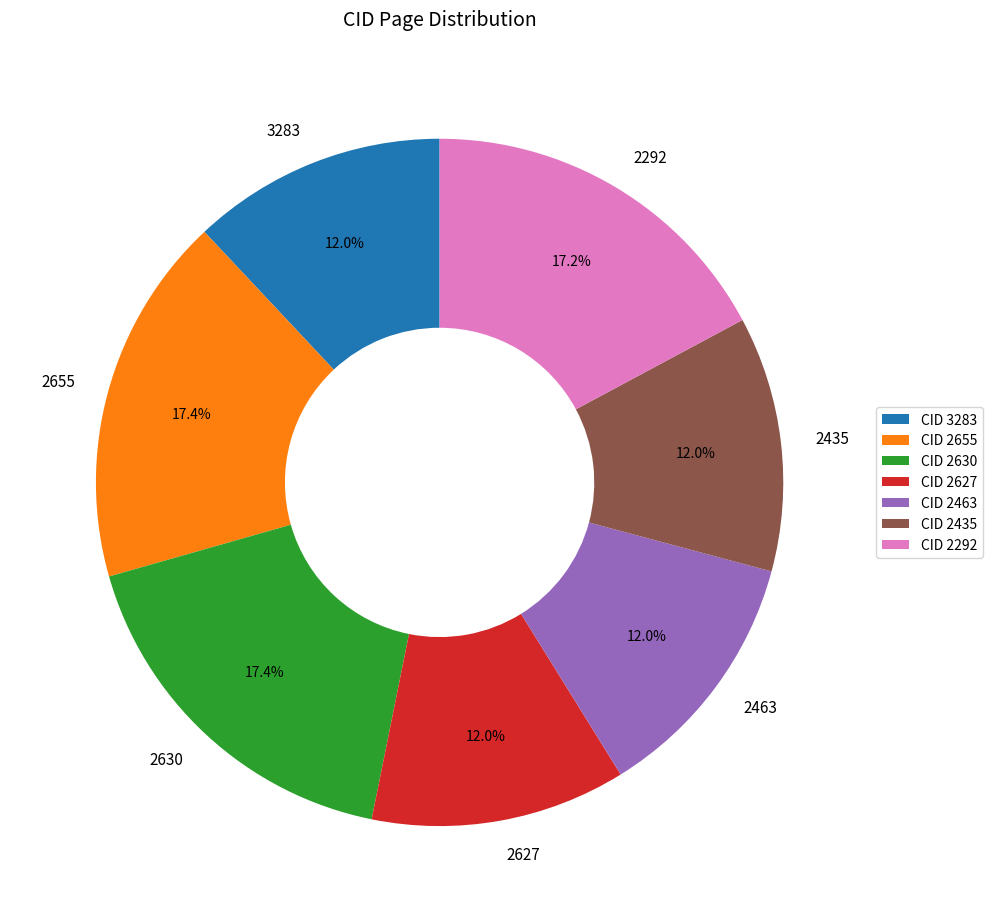

How many slices are in this pie chart?

7